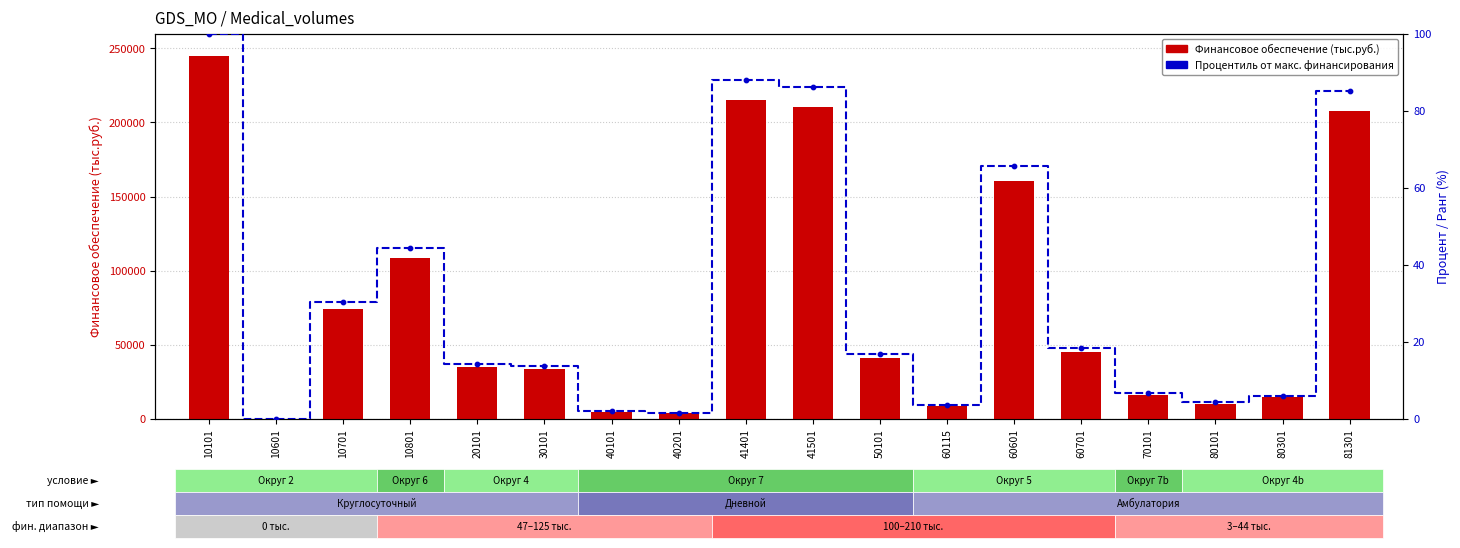

At which category is the sum across all series the highest?

10101